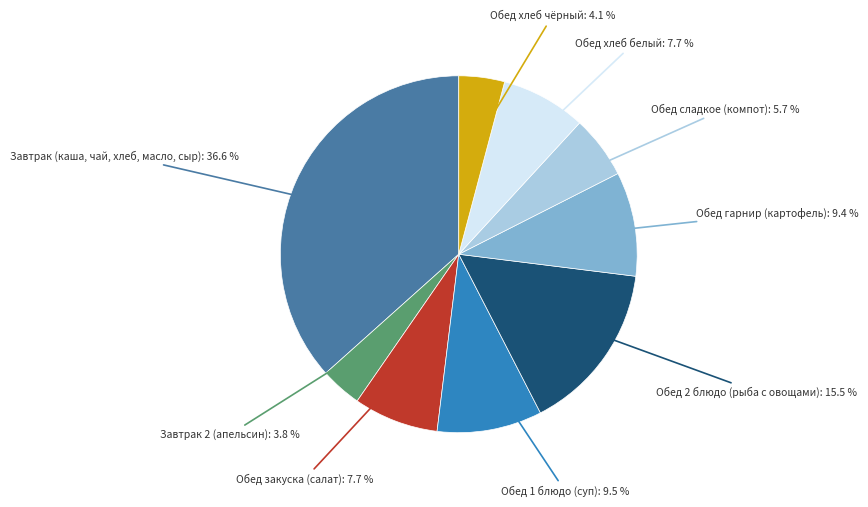

Is there any slice that represents more than half of the pie?

No